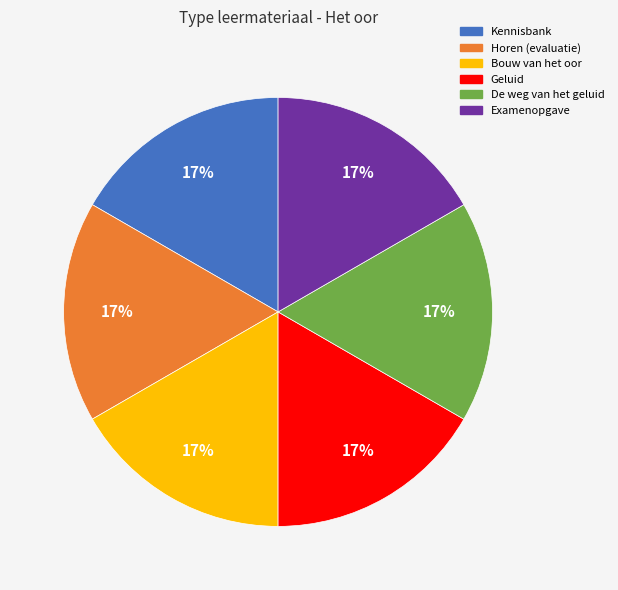

Do Kennisbank and Geluid together represent more than half of the pie?

No